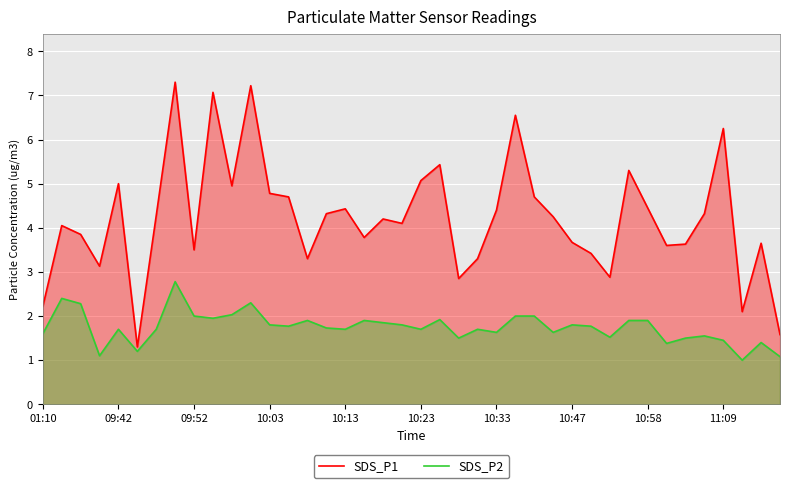

The value of SDS_P1 at 25 is 6.5. True or false?

True